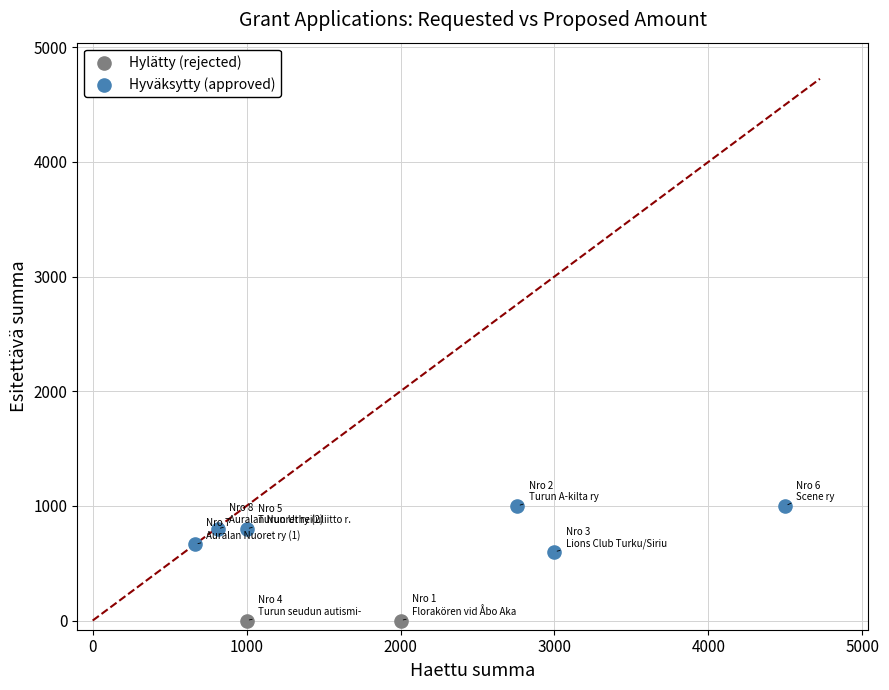

Which series reaches the minimum Y coordinate?

Hylätty (rejected)